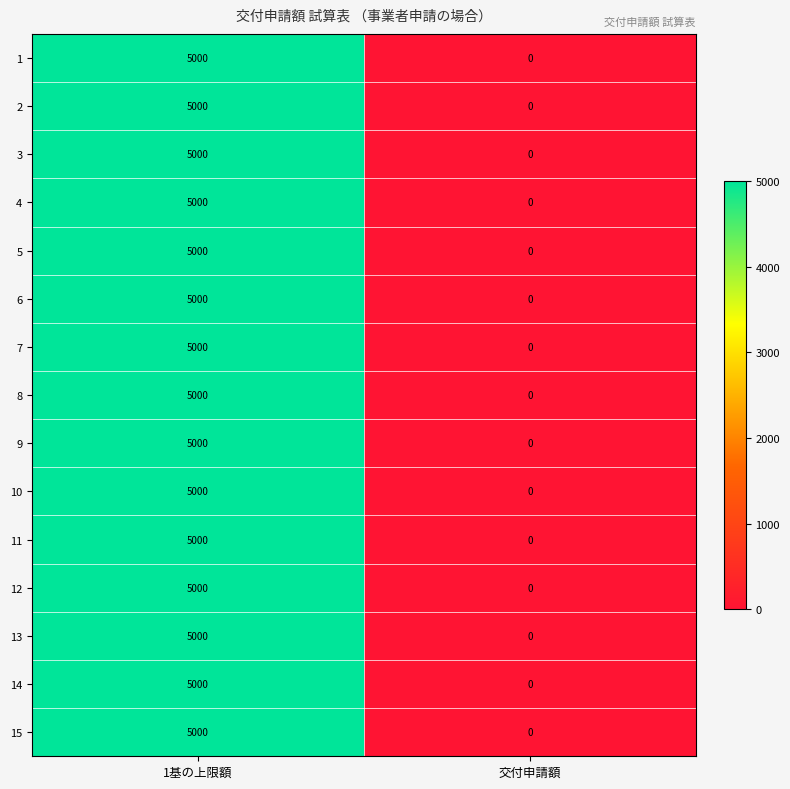

Reading left to right, what are all the values shown in this chart?

1: 1基の上限額=5000	交付申請額=0
2: 1基の上限額=5000	交付申請額=0
3: 1基の上限額=5000	交付申請額=0
4: 1基の上限額=5000	交付申請額=0
5: 1基の上限額=5000	交付申請額=0
6: 1基の上限額=5000	交付申請額=0
7: 1基の上限額=5000	交付申請額=0
8: 1基の上限額=5000	交付申請額=0
9: 1基の上限額=5000	交付申請額=0
10: 1基の上限額=5000	交付申請額=0
11: 1基の上限額=5000	交付申請額=0
12: 1基の上限額=5000	交付申請額=0
13: 1基の上限額=5000	交付申請額=0
14: 1基の上限額=5000	交付申請額=0
15: 1基の上限額=5000	交付申請額=0